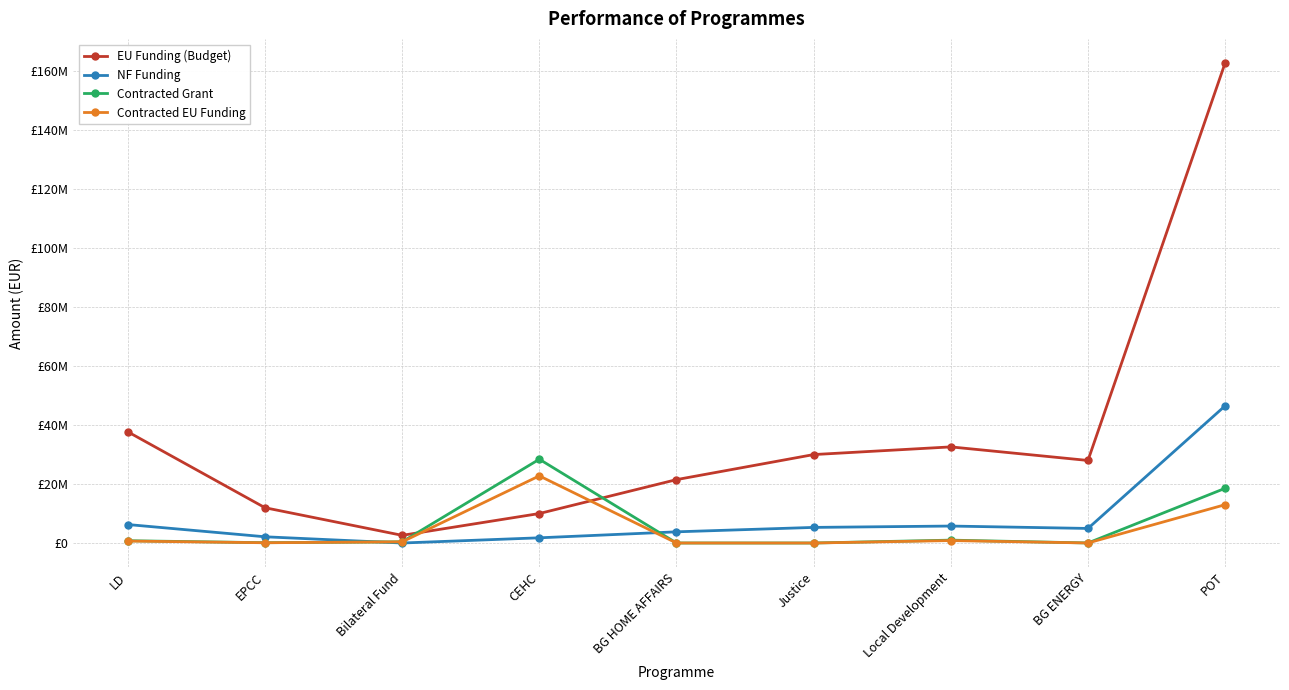

Reading left to right, what are all the values shown in this chart?

EU Funding (Budget): LD=37714867.8	EPCC=11969816.2	Bilateral Fund=2602000.2	CEHC=10000000.0	BG HOME AFFAIRS=21499670.5	Justice=29999539.8	Local Development=32604347.1	BG ENERGY=28000000.0	POT=162855769.7
NF Funding: LD=6264576.9	EPCC=2112320.4	Bilateral Fund=0.0	CEHC=1764706.0	BG HOME AFFAIRS=3794059.5	Justice=5294036.8	Local Development=5753708.2	BG ENERGY=4941176.0	POT=46534168.6
Contracted Grant: LD=775887.2	EPCC=106220.9	Bilateral Fund=403920.6	CEHC=28416350.6	BG HOME AFFAIRS=4095.4	Justice=0.0	Local Development=976567.5	BG ENERGY=14469.6	POT=18557146.5
Contracted EU Funding: LD=666637.6	EPCC=90287.8	Bilateral Fund=403920.6	CEHC=22774478.4	BG HOME AFFAIRS=2457.3	Justice=0.0	Local Development=830082.4	BG ENERGY=11575.6	POT=13000812.0